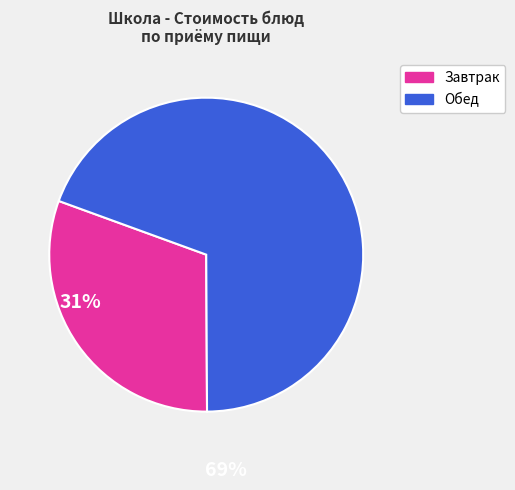

Is there a majority slice in this chart?

Yes